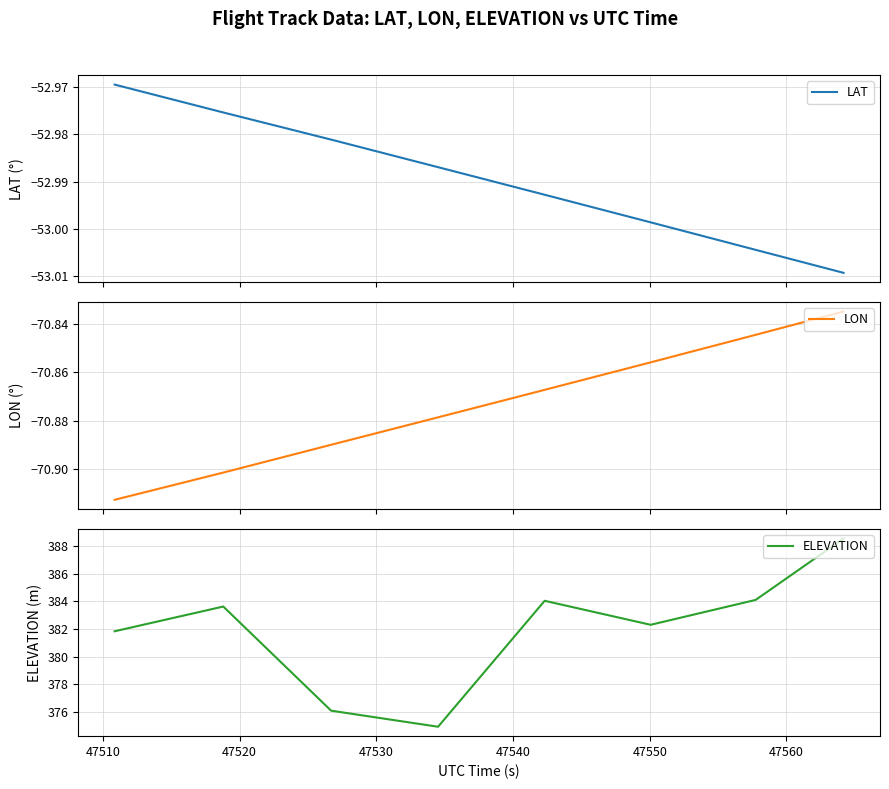

What is the sum of all LAT values?

-423.9